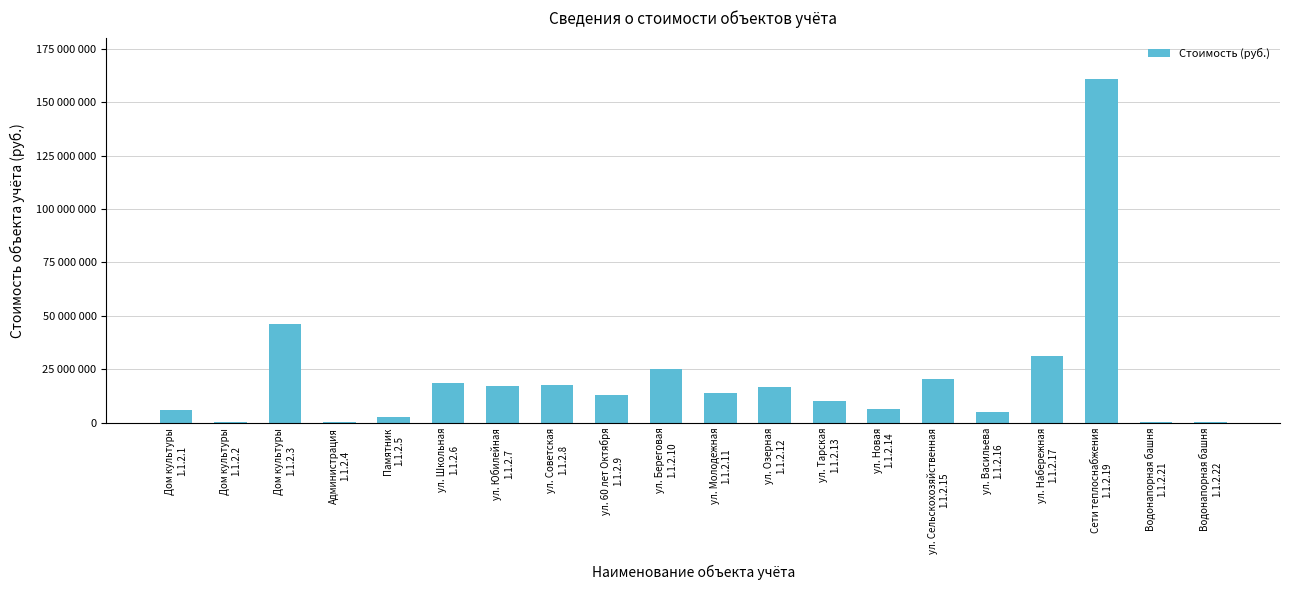

What is the value of the 13th bar from the left?

10250682.2